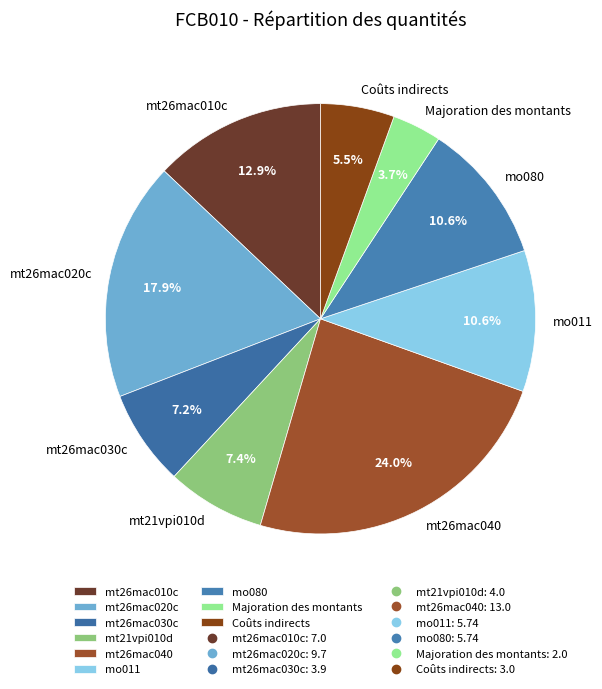

How many segments does this pie chart have?

9